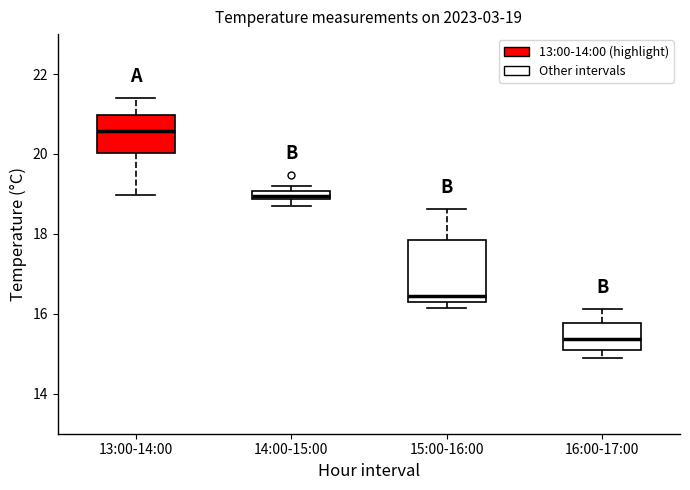

Which box is the tallest, from its lower edge to its upper edge?

15:00-16:00